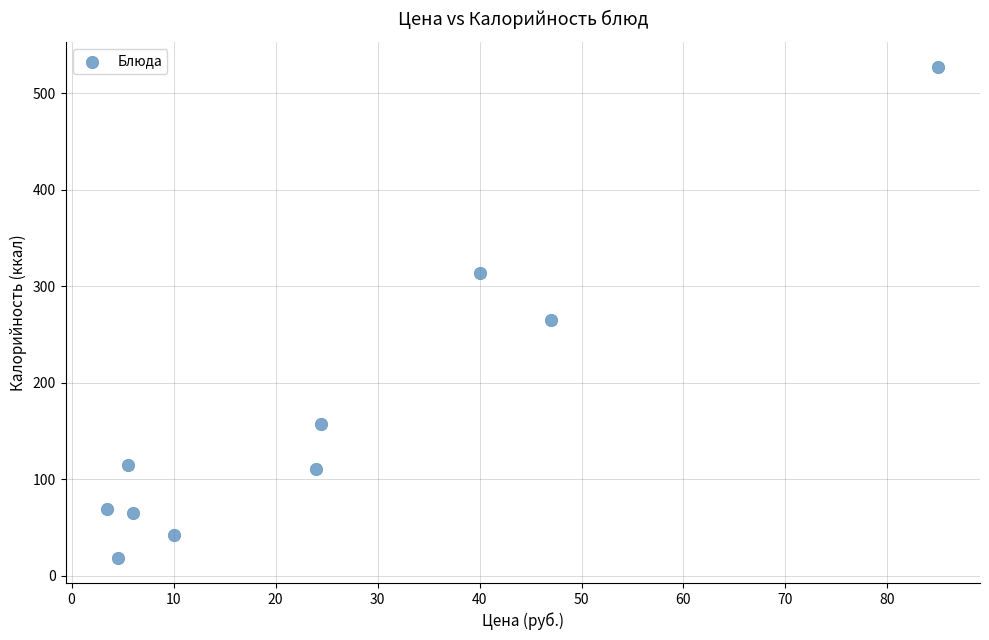

What Y value in the scatter plot is closest to 273?

265.6